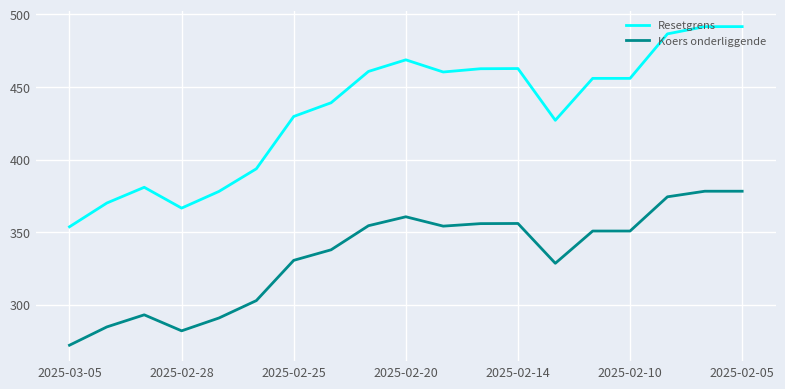

Which series has the largest total across all categories?

Resetgrens